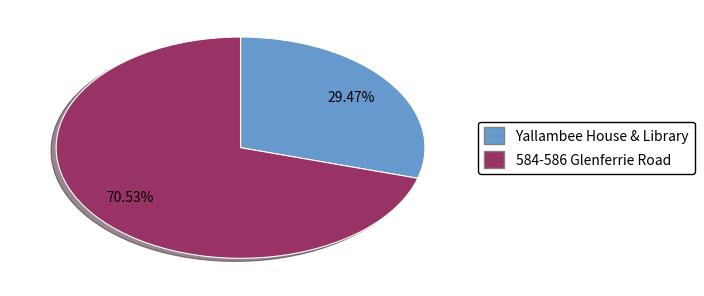

What is the total percentage of 584-586 Glenferrie Road and Yallambee House & Library?

100.0%